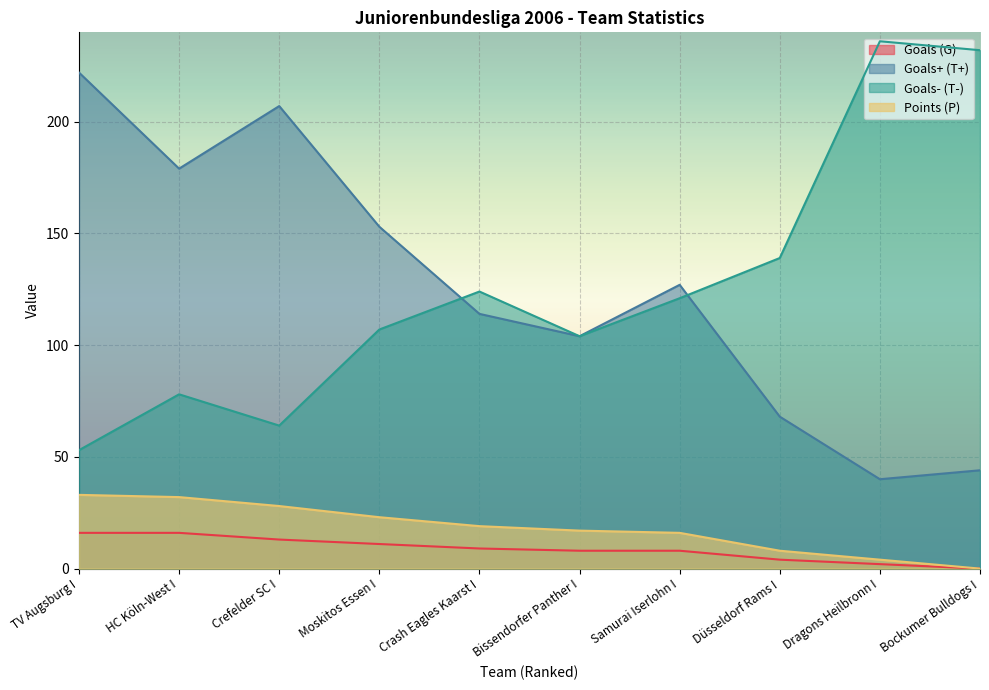

What is the difference between the maximum and second lowest values in the Goals (G) series?

14